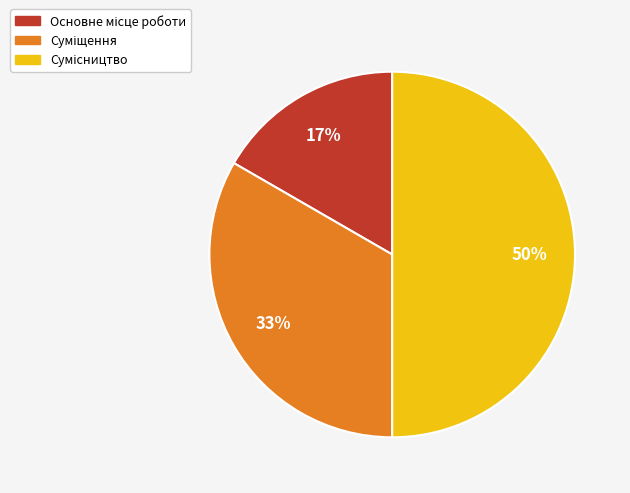

To the nearest percent, what is the difference between the largest and smallest slice percentages?

33%